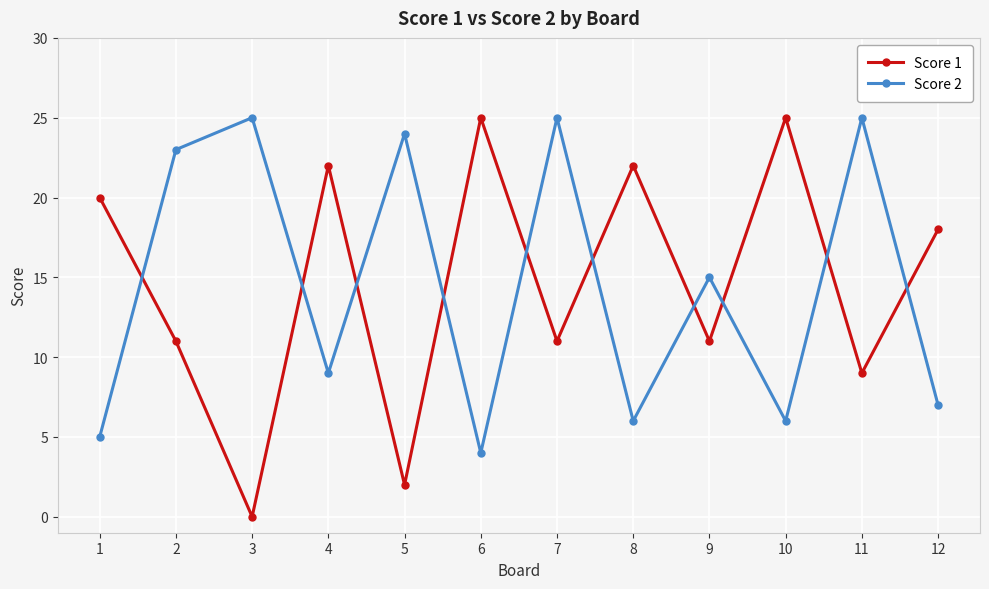

What is the average value of the Score 1 series?

15